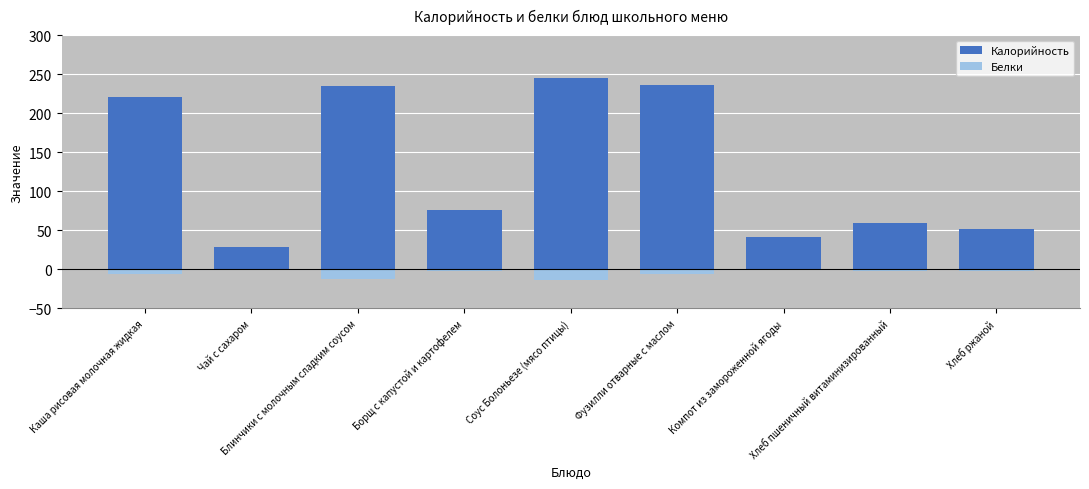

What are all the series names shown in the legend?

Калорийность, Белки